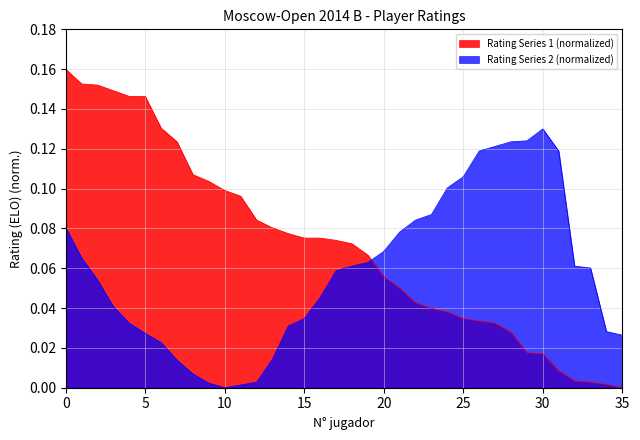

Count the number of categories in the chart.

36